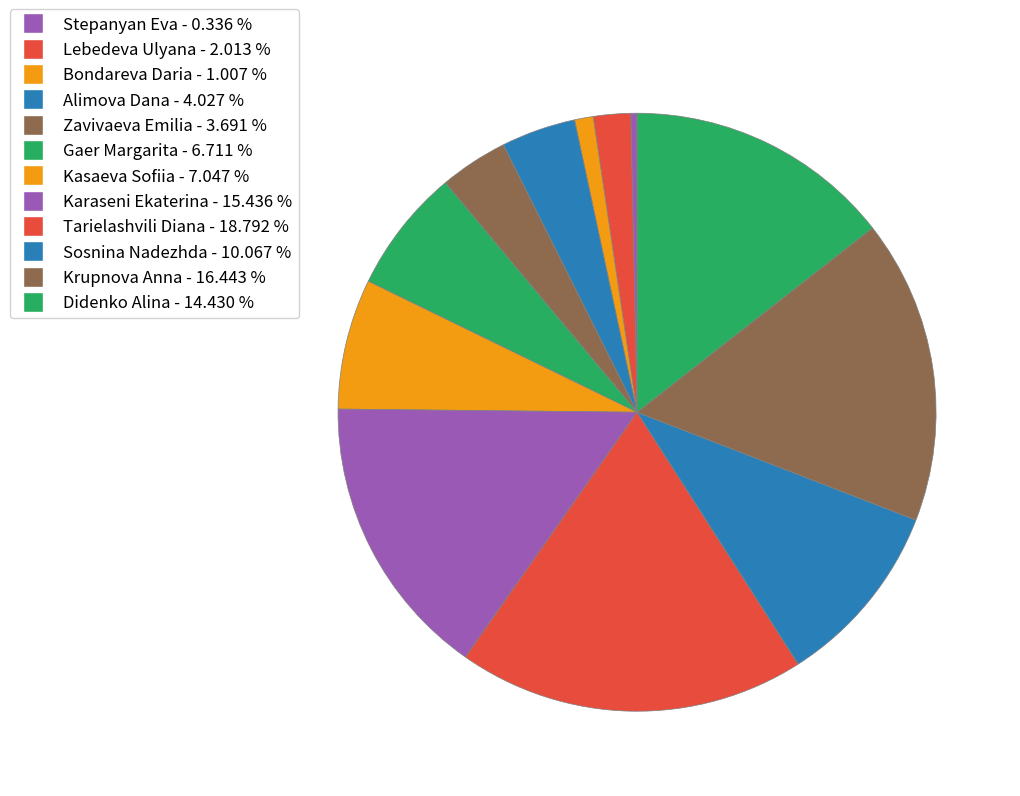

Which category has the smallest portion of the pie?

Stepanyan Eva